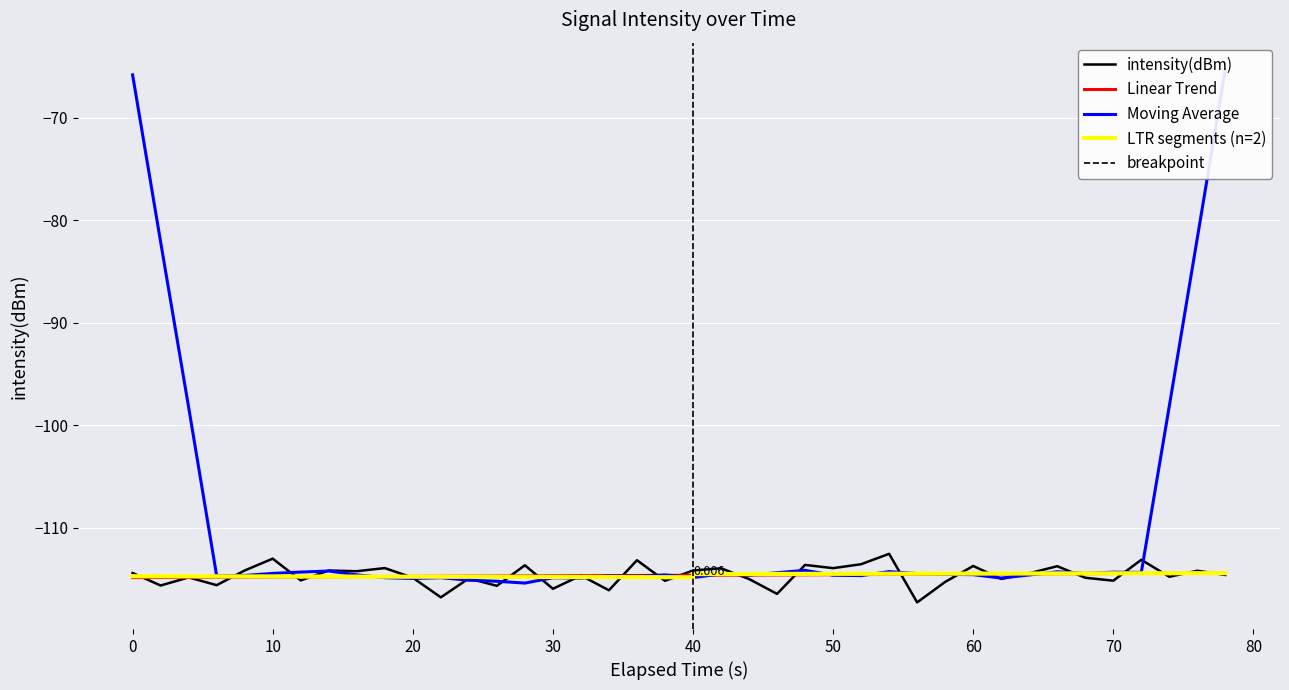

What is the value of the 6th point from the left?

-113.0